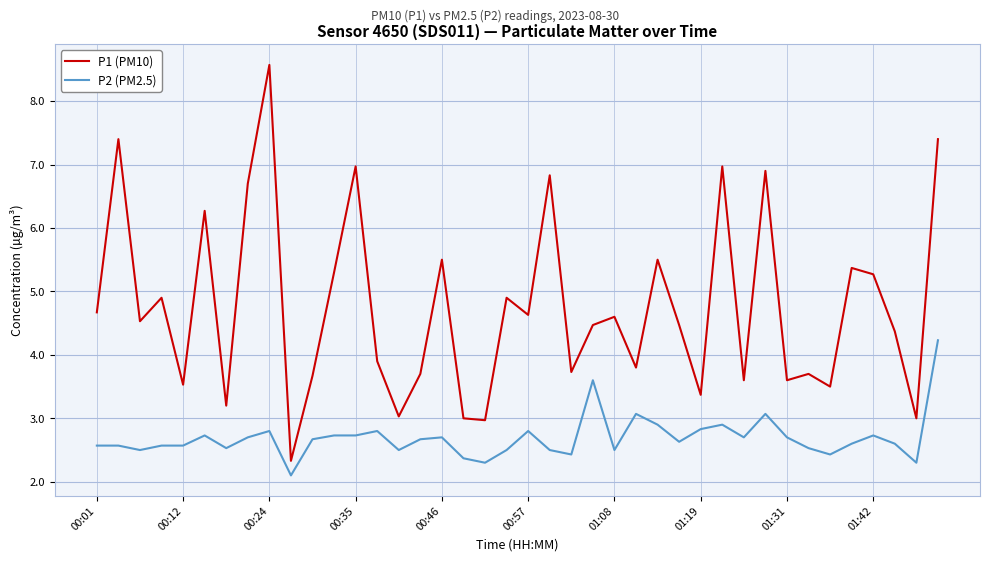

What is the average value of the P2 (PM2.5) series?

2.7